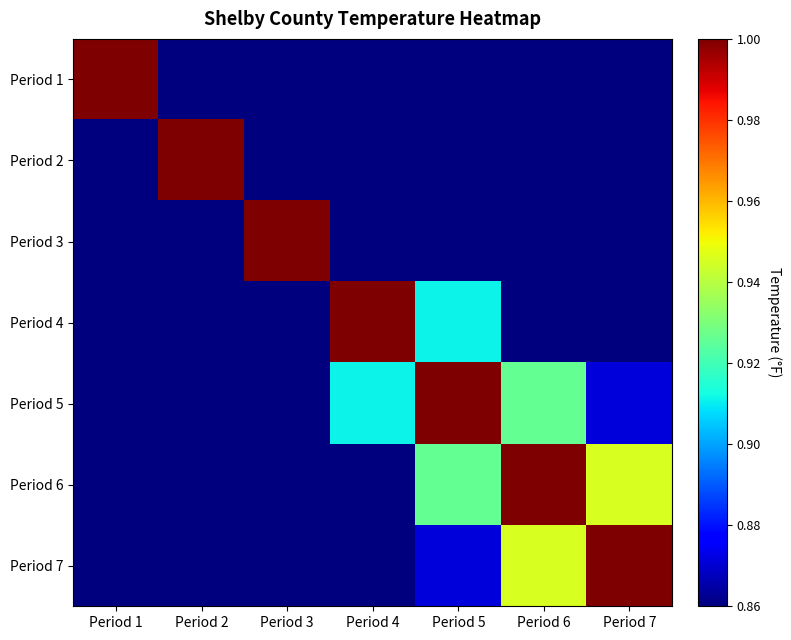

Reading right to left, list all the values displayed in this chart.

Period 1: Period 7=0.0	Period 6=0.1	Period 5=0.1	Period 4=0.2	Period 3=0.4	Period 2=0.6	Period 1=1.0
Period 2: Period 7=0.4	Period 6=0.4	Period 5=0.5	Period 4=0.6	Period 3=0.8	Period 2=1.0	Period 1=0.6
Period 3: Period 7=0.6	Period 6=0.6	Period 5=0.7	Period 4=0.8	Period 3=1.0	Period 2=0.8	Period 1=0.4
Period 4: Period 7=0.8	Period 6=0.8	Period 5=0.9	Period 4=1.0	Period 3=0.8	Period 2=0.6	Period 1=0.2
Period 5: Period 7=0.9	Period 6=0.9	Period 5=1.0	Period 4=0.9	Period 3=0.7	Period 2=0.5	Period 1=0.1
Period 6: Period 7=0.9	Period 6=1.0	Period 5=0.9	Period 4=0.8	Period 3=0.6	Period 2=0.4	Period 1=0.1
Period 7: Period 7=1.0	Period 6=0.9	Period 5=0.9	Period 4=0.8	Period 3=0.6	Period 2=0.4	Period 1=0.0